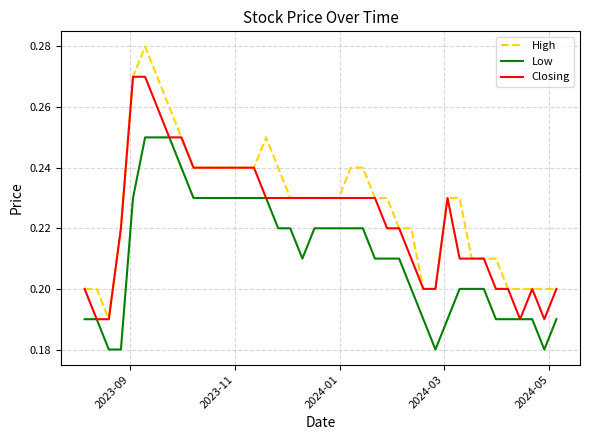

What are all the series names shown in the legend?

High, Low, Closing